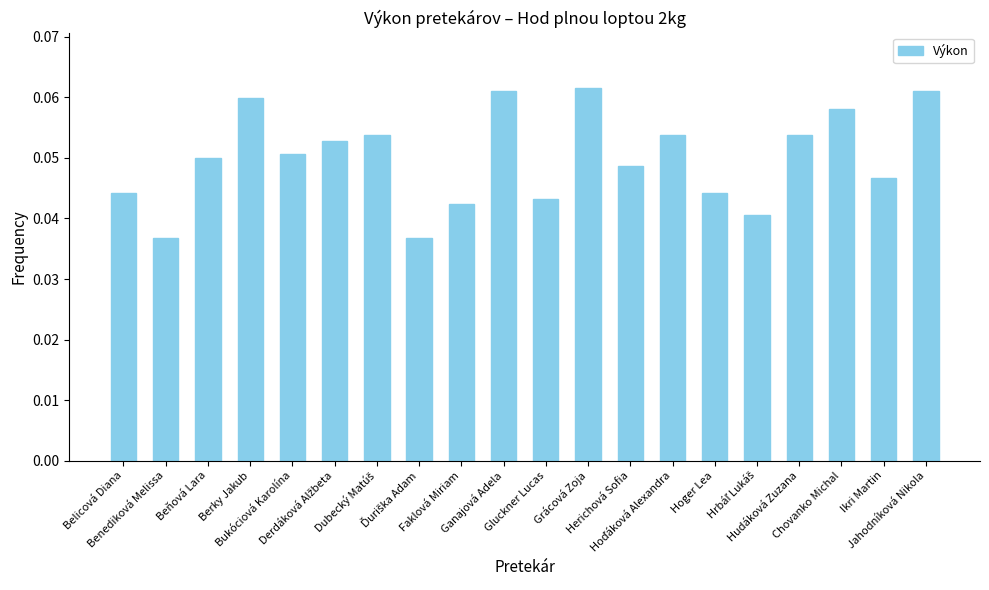

What is the sum of all values?

1.0